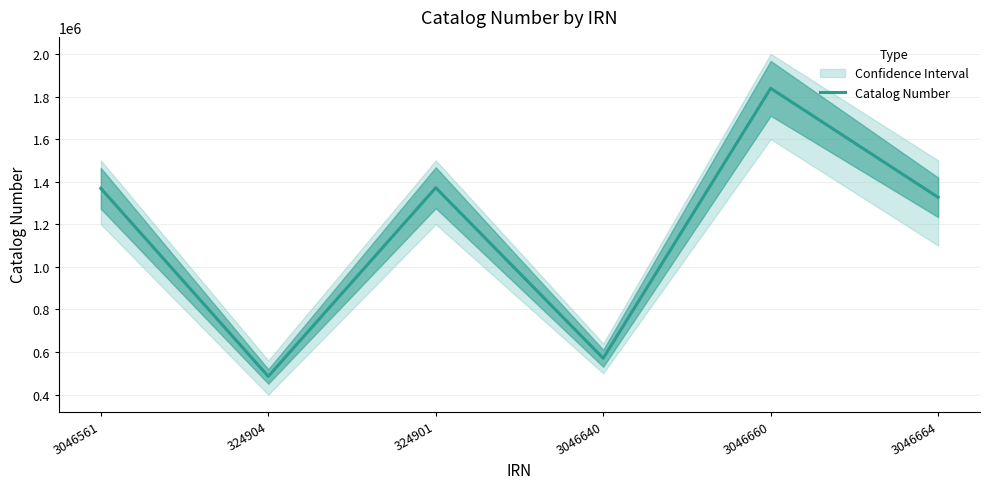

What is the difference between the maximum and second lowest values?

1267578